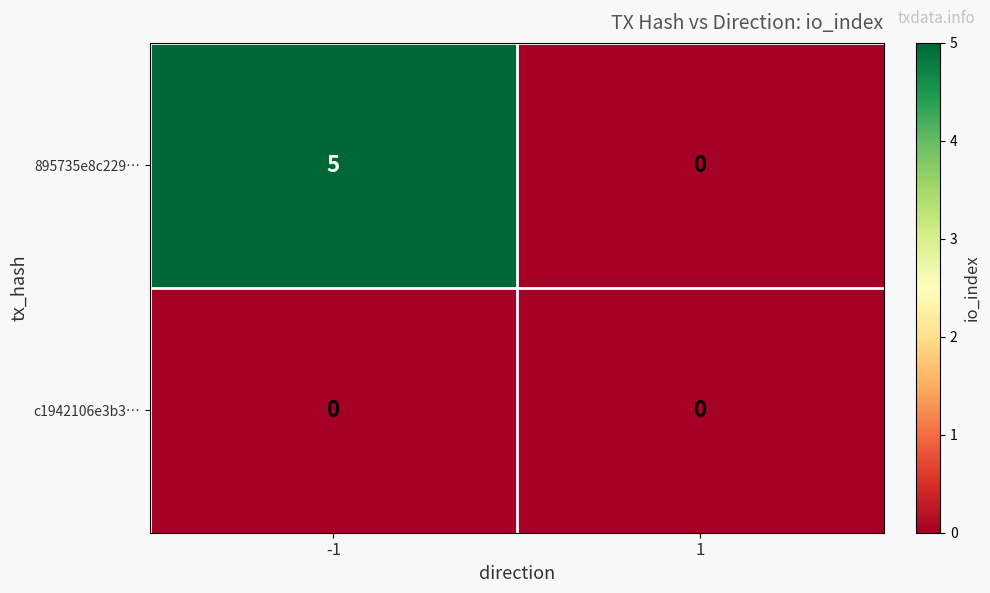

List the series in order of their overall mean, highest first.

895735e8c229…, c1942106e3b3…